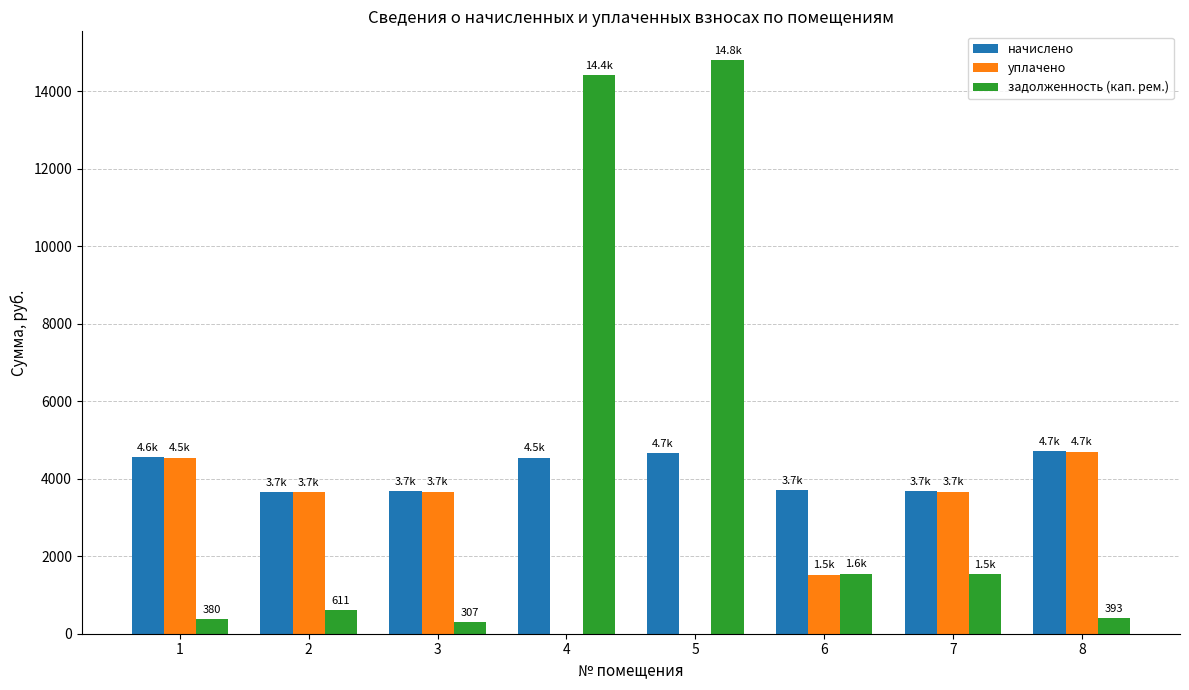

Is the value of начислено at 8 greater than the value of задолженность (кап. рем.) at 4?

No